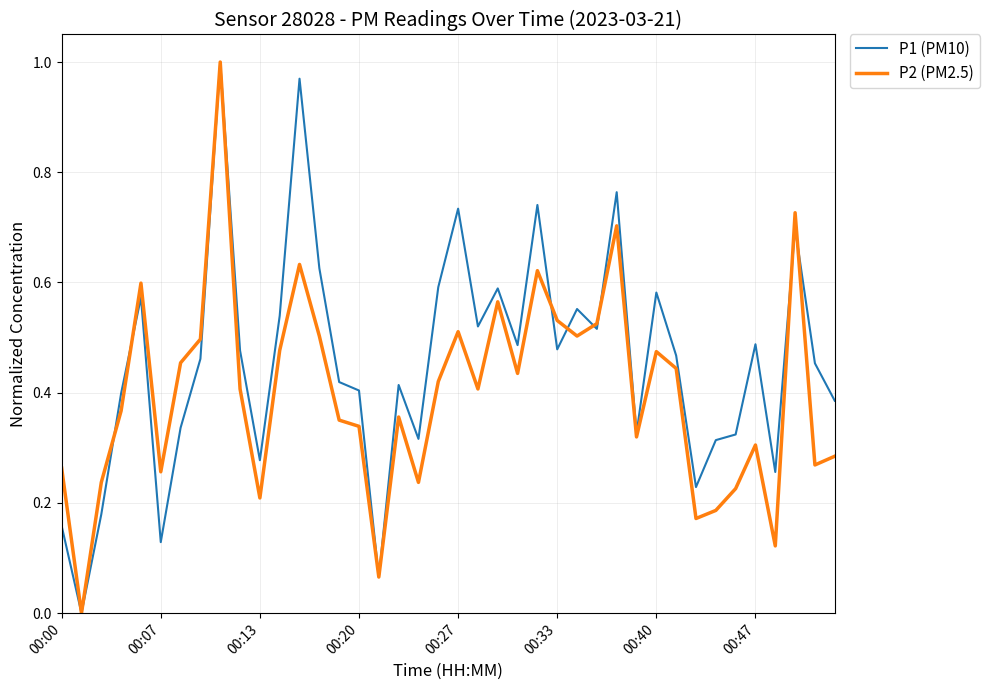

Which series has the largest total across all categories?

P1 (PM10)